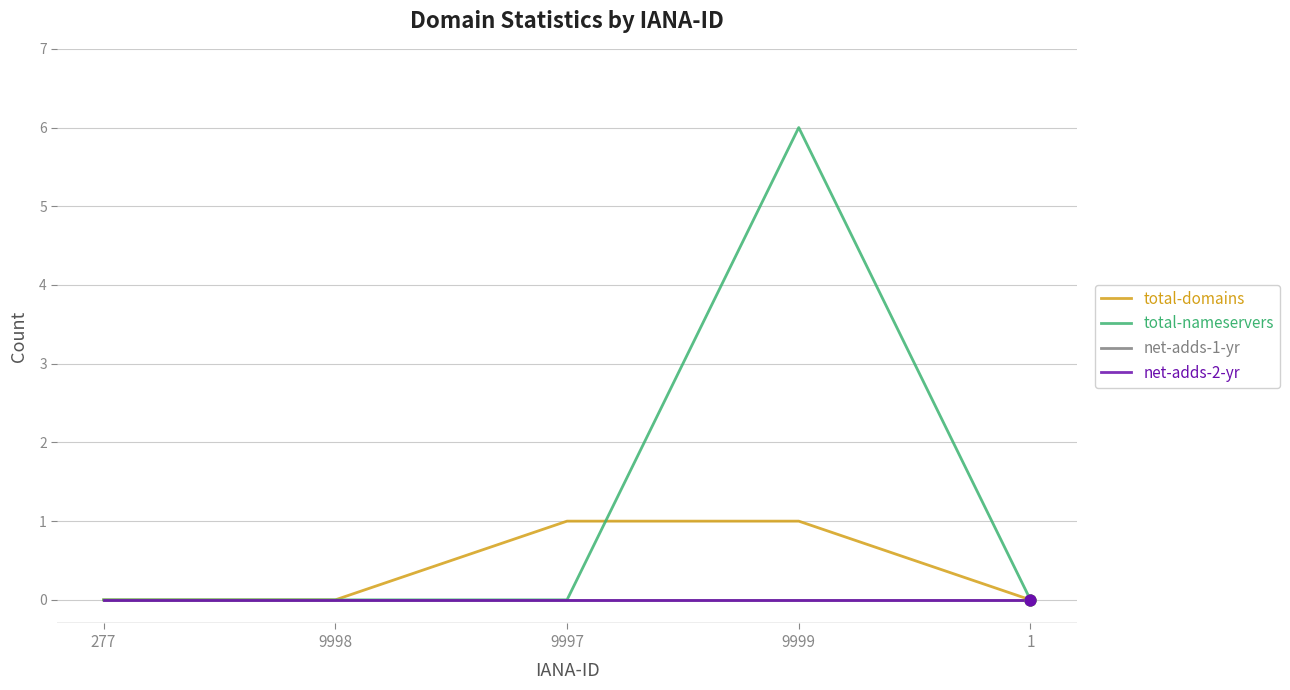

Does the chart have visible grid lines?

Yes